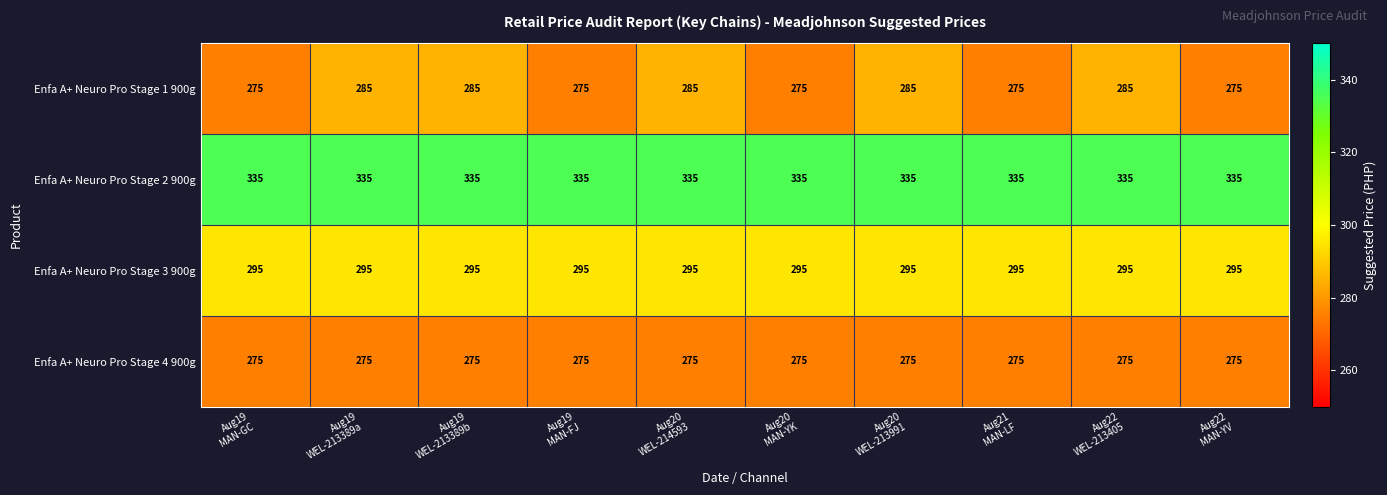

What is the smallest value displayed?

275